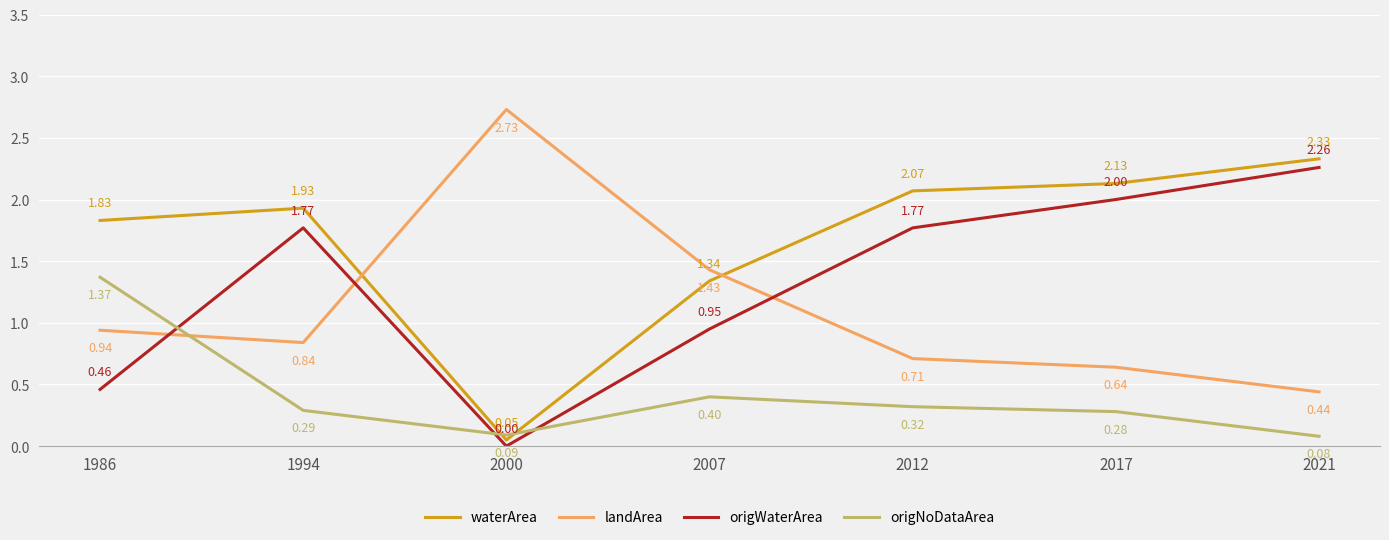

Which series has the widest spread of values?

landArea